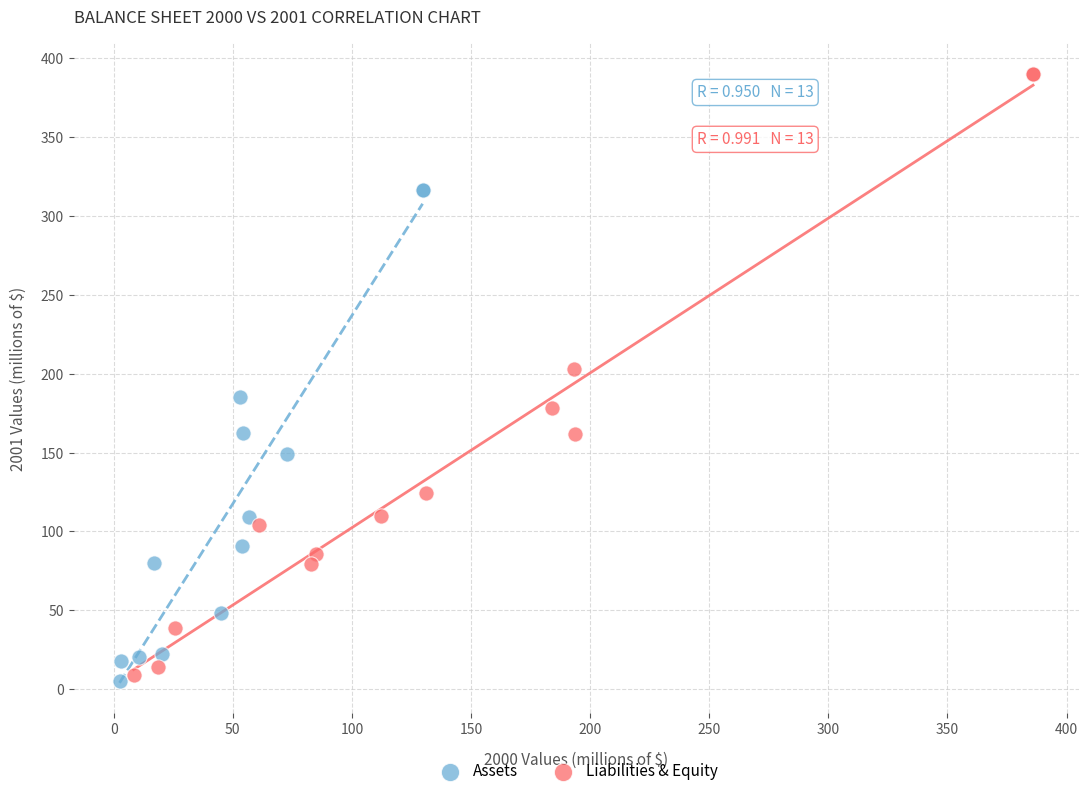

Which series has the largest Y range (max minus min)?

Liabilities & Equity